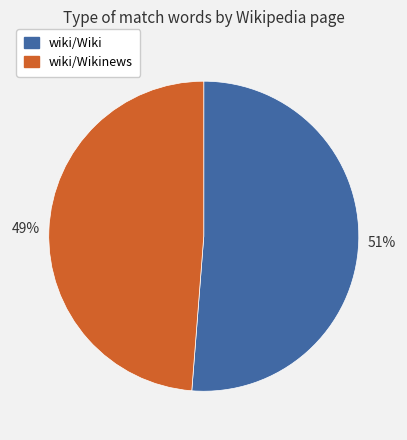

What is the majority slice?

wiki/Wiki